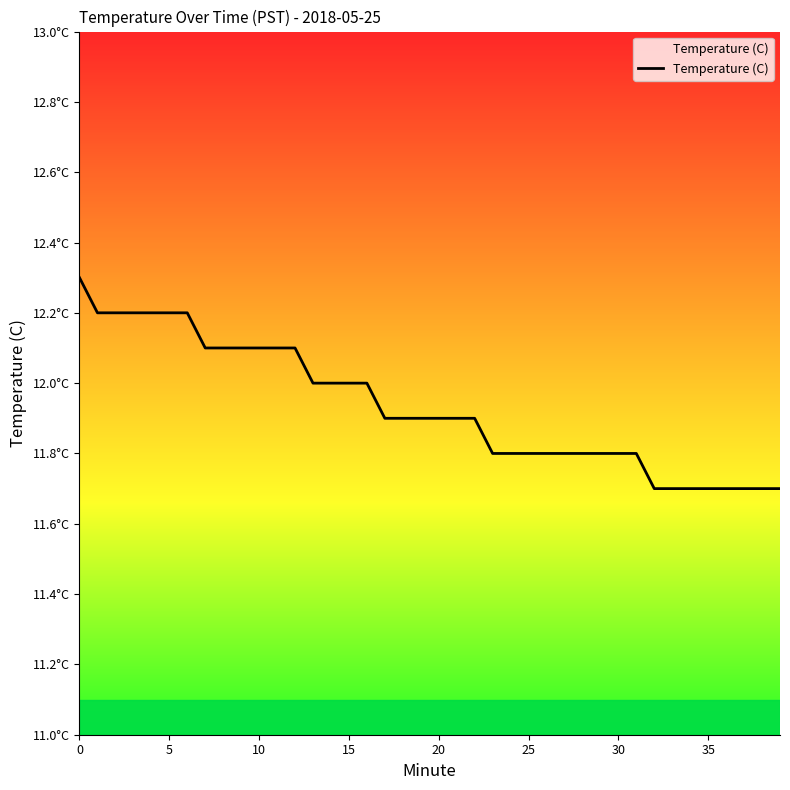

What is the difference between the second highest and minimum values?

0.5